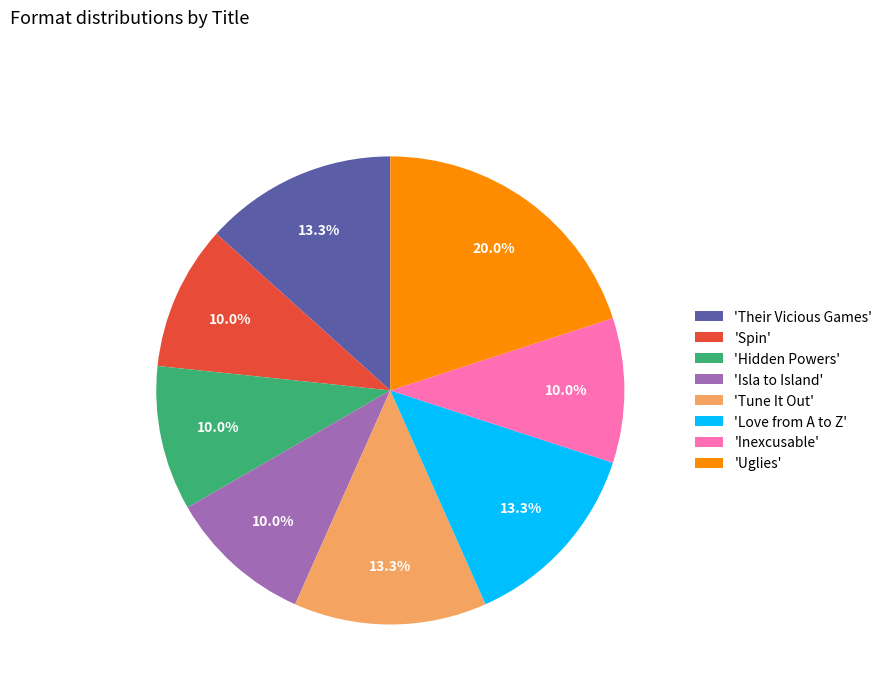

Which category has the biggest portion of the pie?

'Uglies'